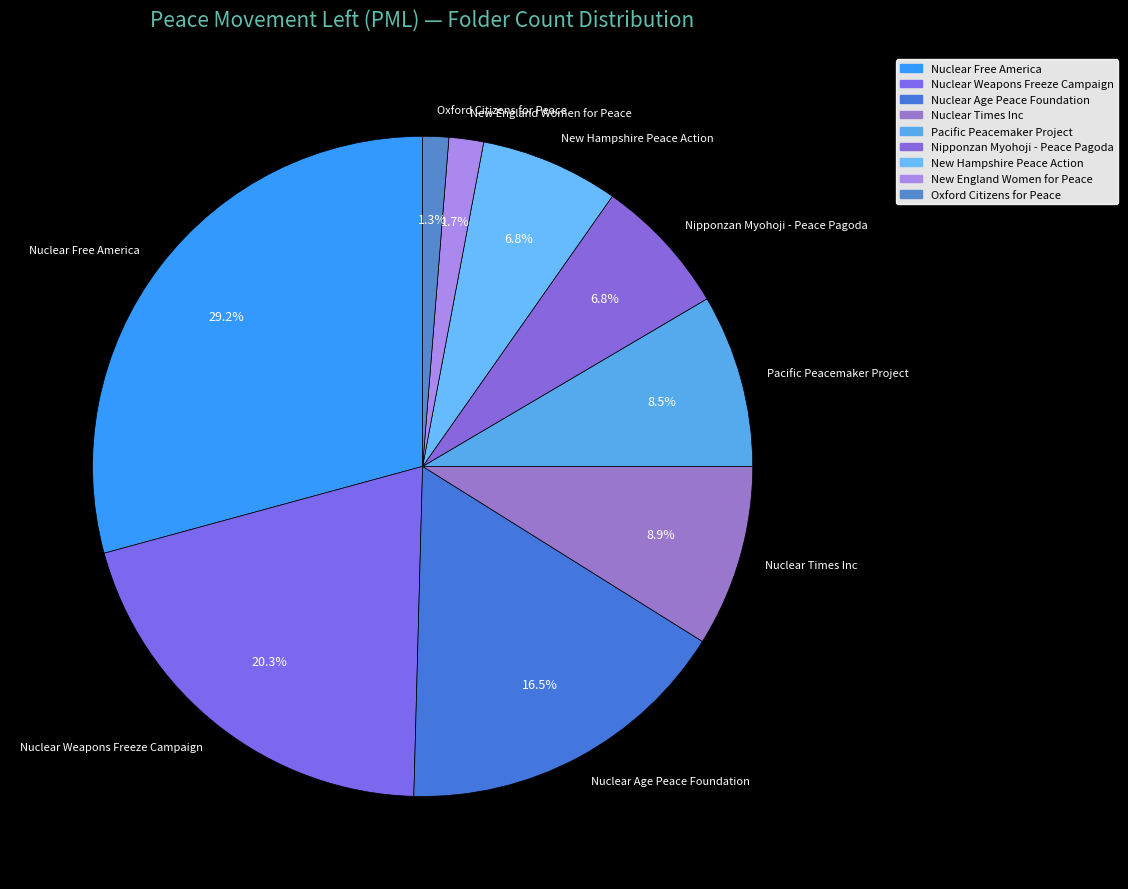

What percentage is NOT represented by Nuclear Times Inc?

91.1%